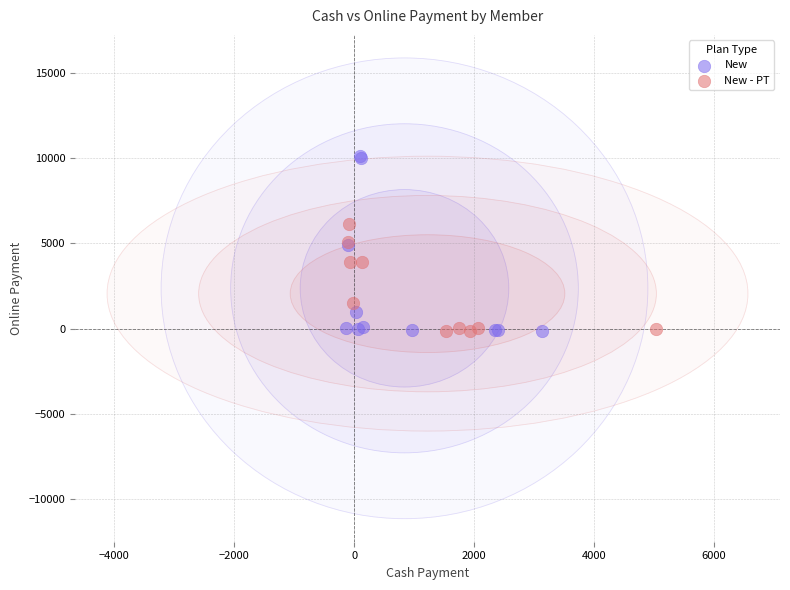

Which series reaches the maximum Y coordinate?

New